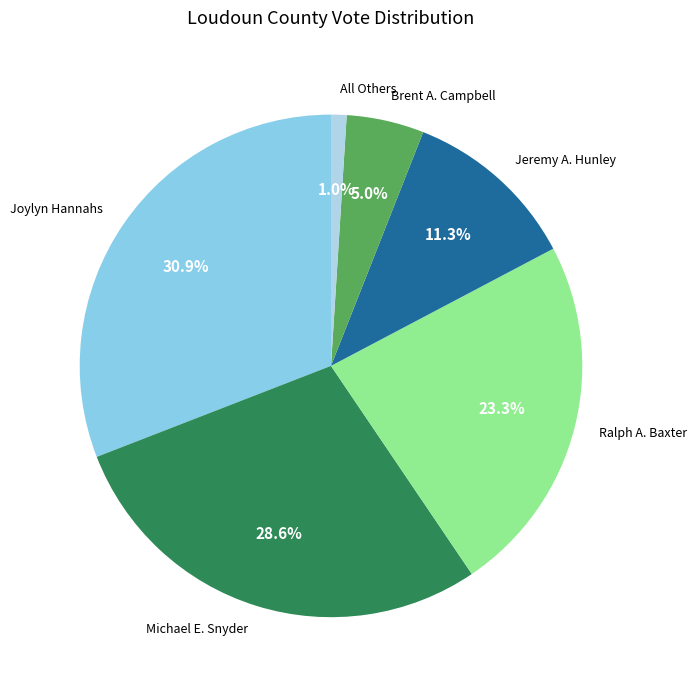

Rank the categories by value from highest to lowest.

Joylyn Hannahs, Michael E. Snyder, Ralph A. Baxter, Jeremy A. Hunley, Brent A. Campbell, All Others